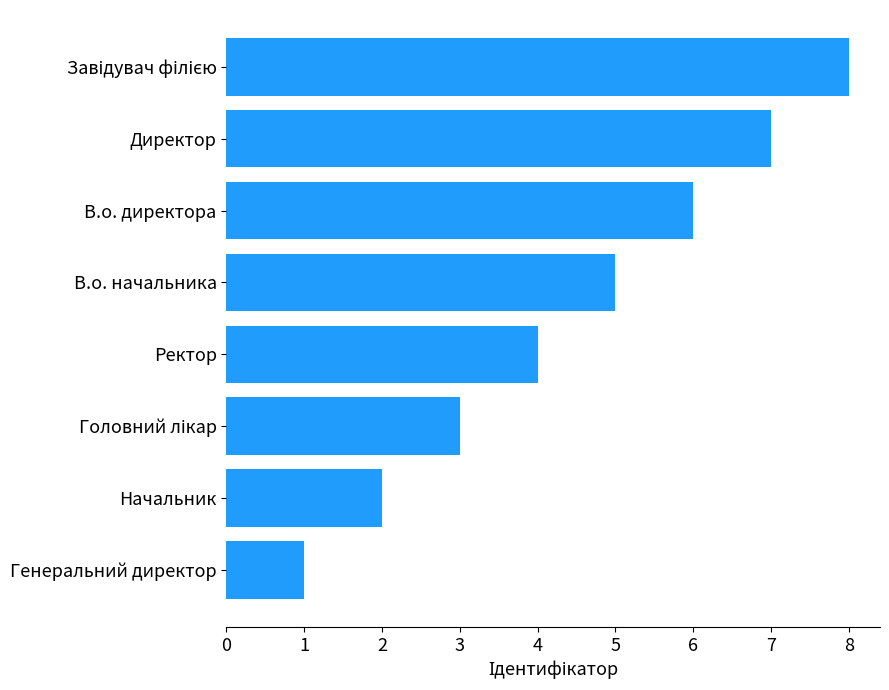

What is the difference between the second highest and minimum values?

6